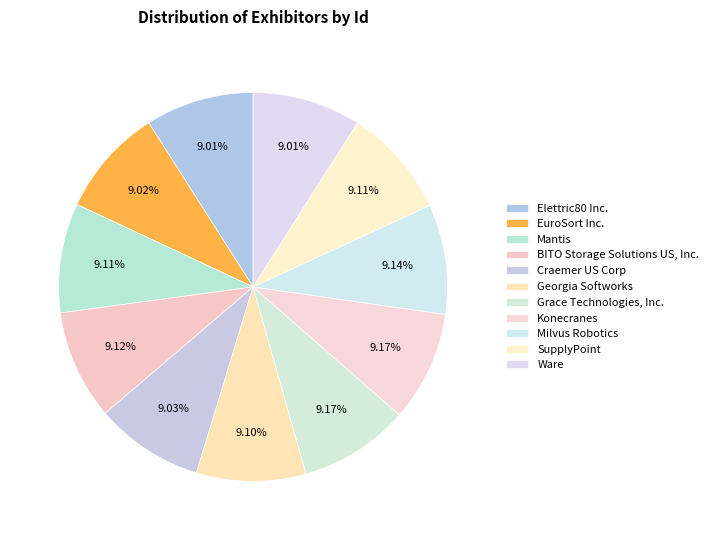

The Elettric80 Inc. slice represents 1% of the pie. True or false?

False